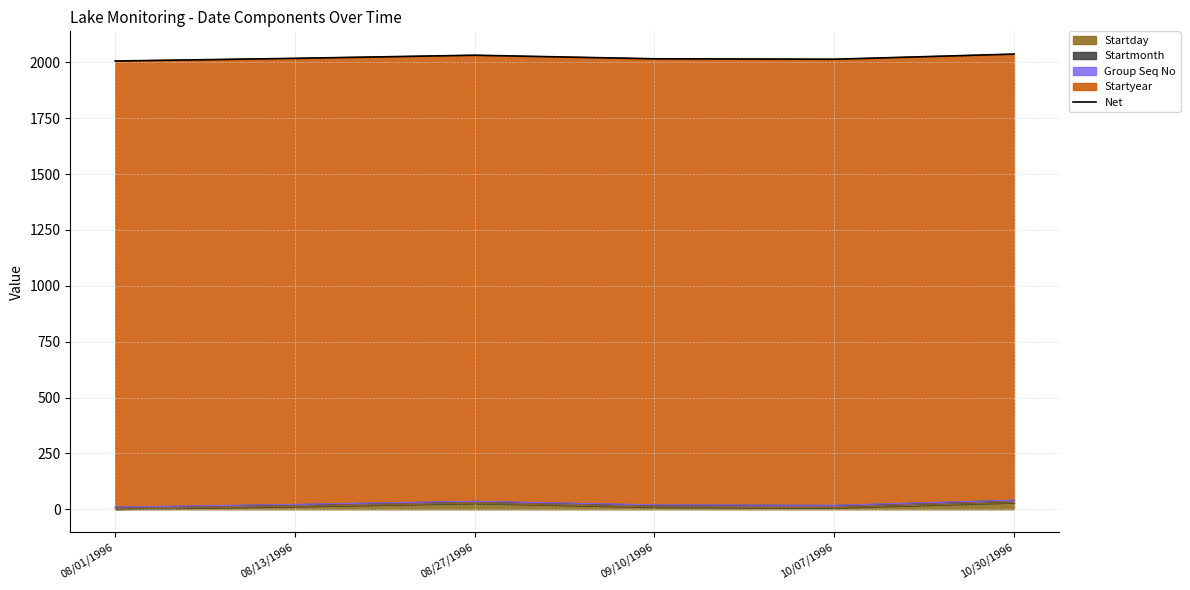

True or false: the data shows 3012 at 10/07/1996.

False